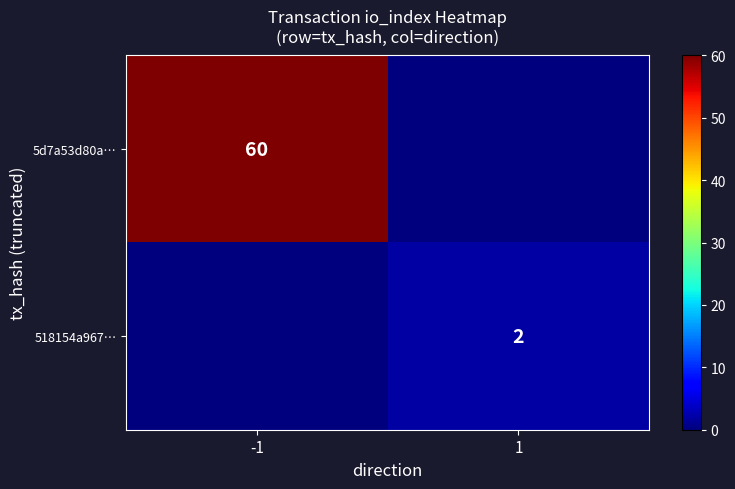

The value of 5d7a53d80a… at -1 is 60. True or false?

True